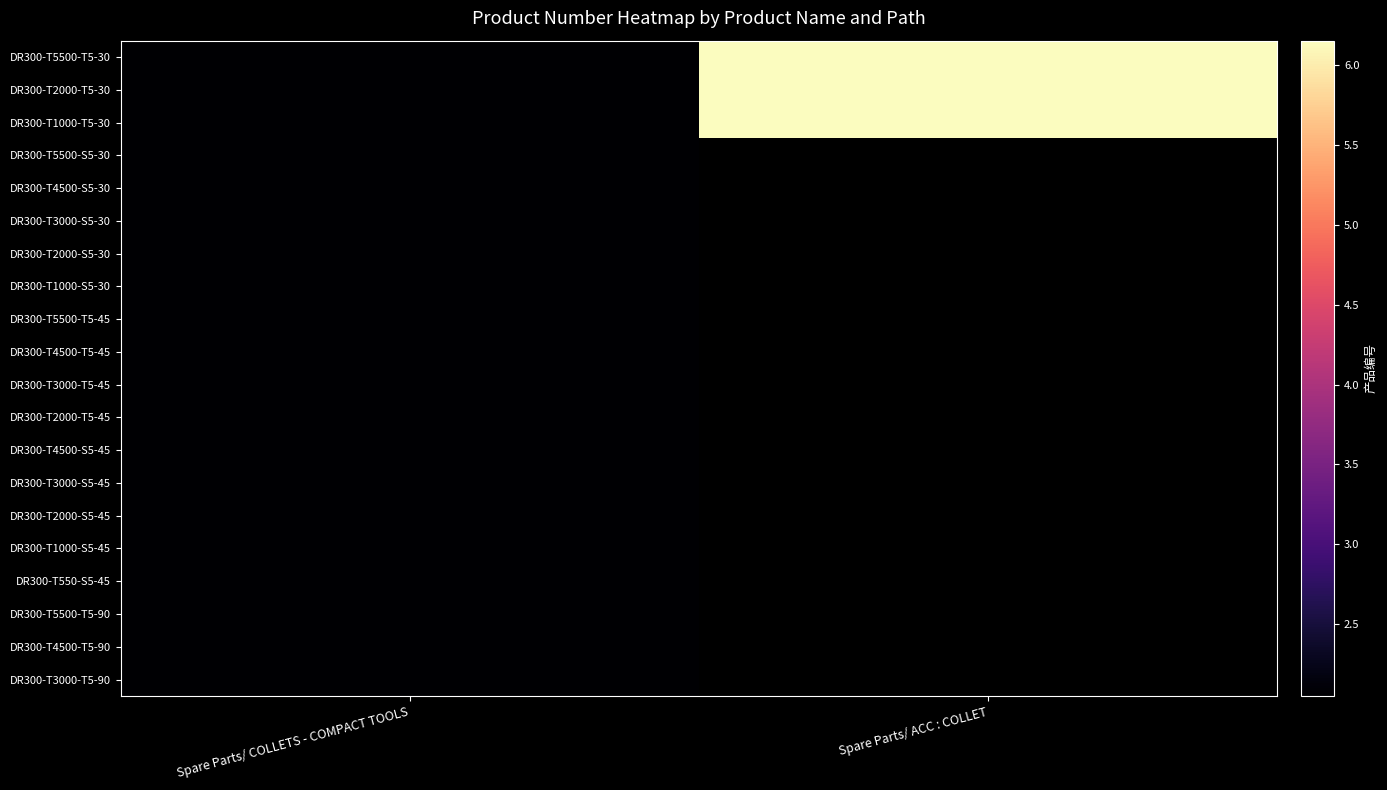

Between Spare Parts/ COLLETS - COMPACT TOOLS and Spare Parts/ ACC : COLLET, which is larger?

Spare Parts/ ACC : COLLET